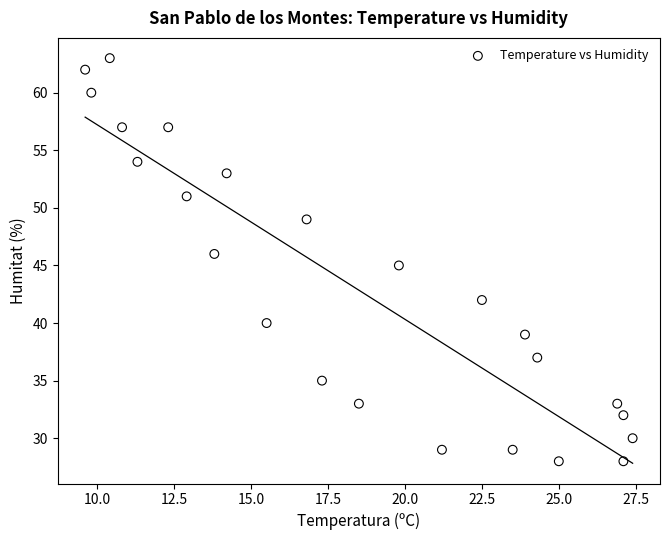

What is the range of Y values (max minus min)?

35